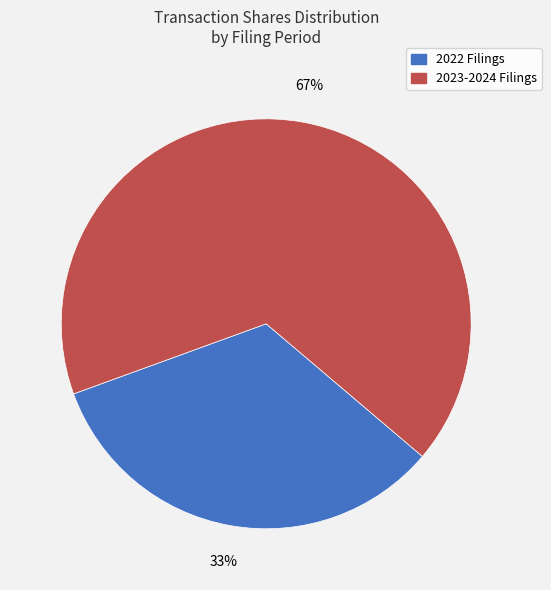

Count the number of slices in the pie.

2